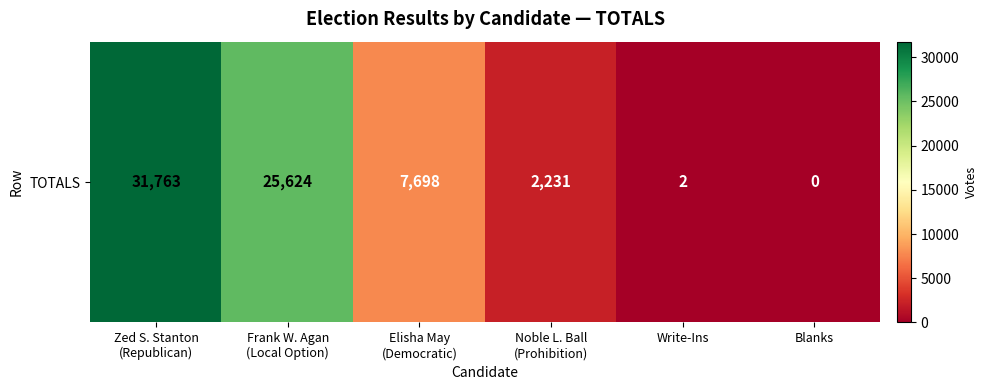

The chart shows a value of 2415 at Elisha May
(Democratic). True or false?

False